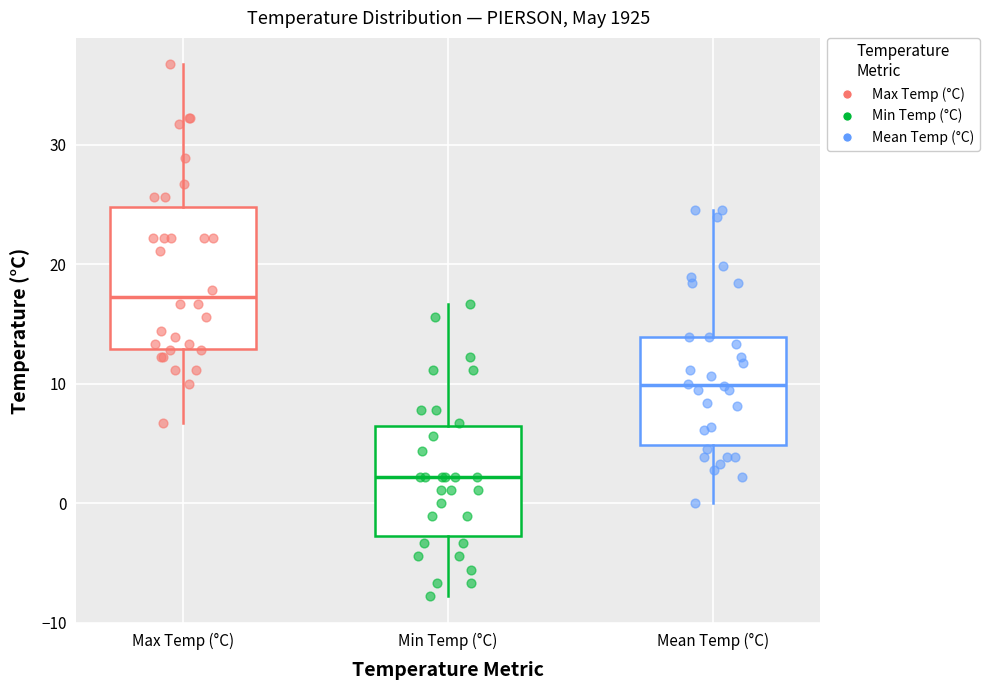

Reading left to right, read every box against the y-axis: the position of its median line, the range the box covers, and the ends of its whiskers. The values are not printed on the chart, so give them approximately, as read against the axis.

Max Temp (°C): median 17, box 13 to 25, whiskers 7 to 37
Min Temp (°C): median 2, box -3 to 6, whiskers -8 to 17
Mean Temp (°C): median 10, box 5 to 14, whiskers 0 to 25